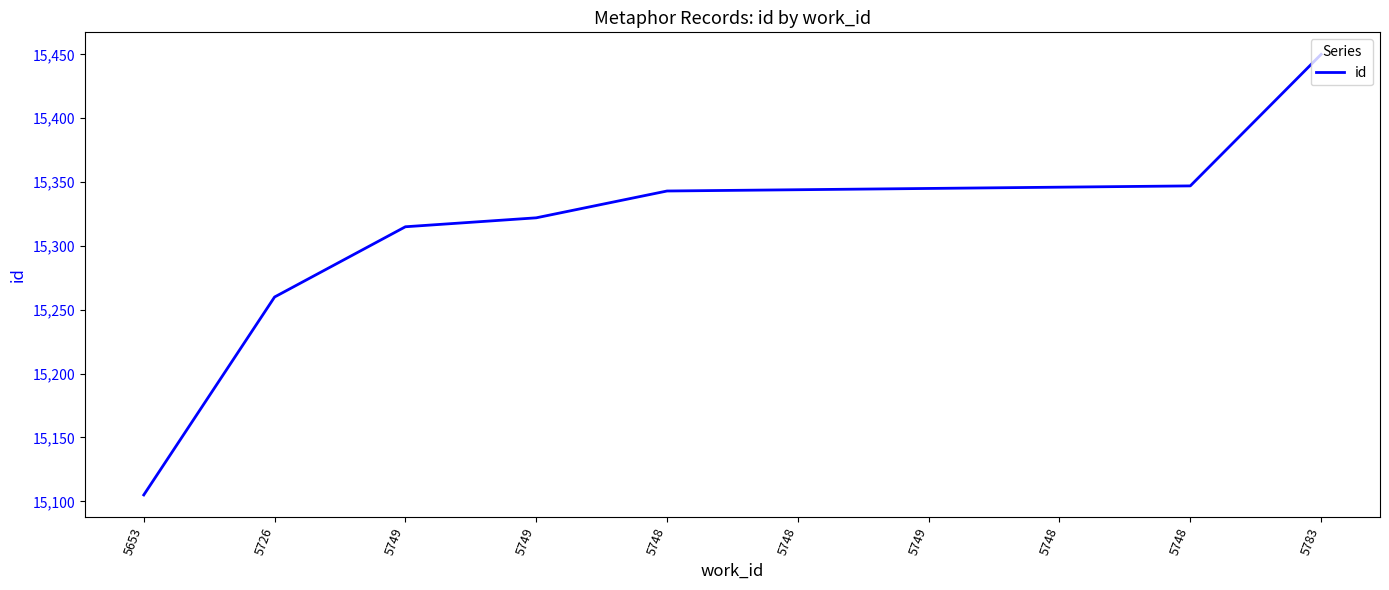

How many lines are shown in the chart?

1